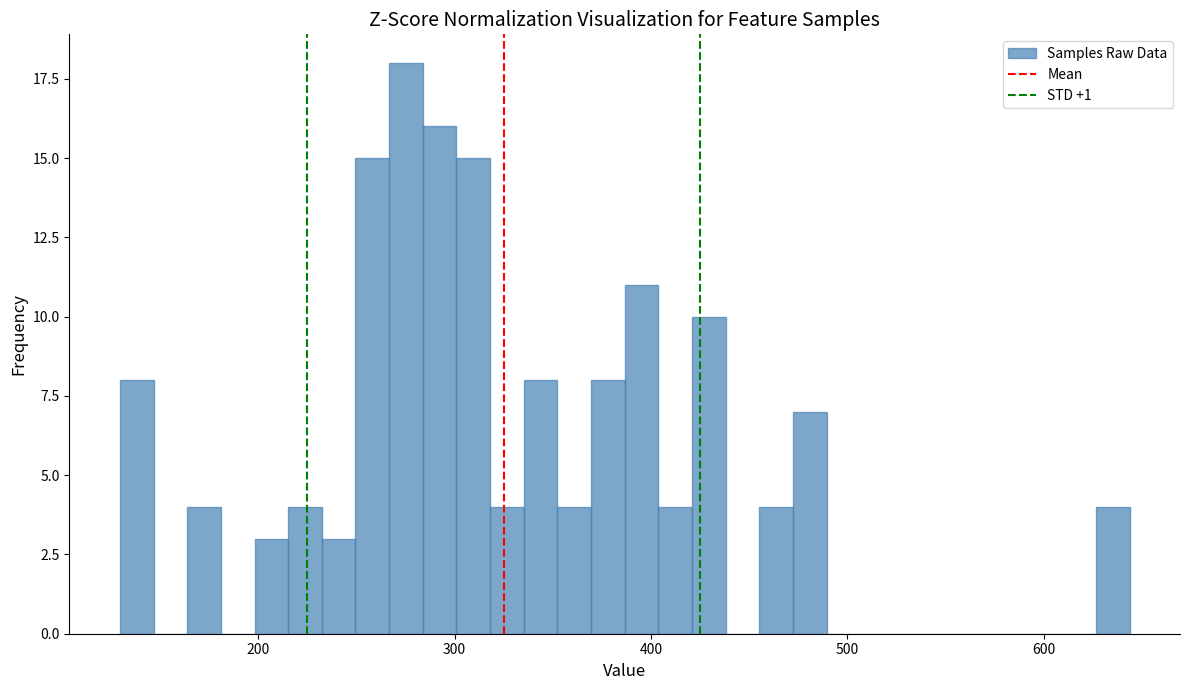

Around what value on the x-axis is the tallest bar? Give the approximate position of its centre, as read against the axis.

280